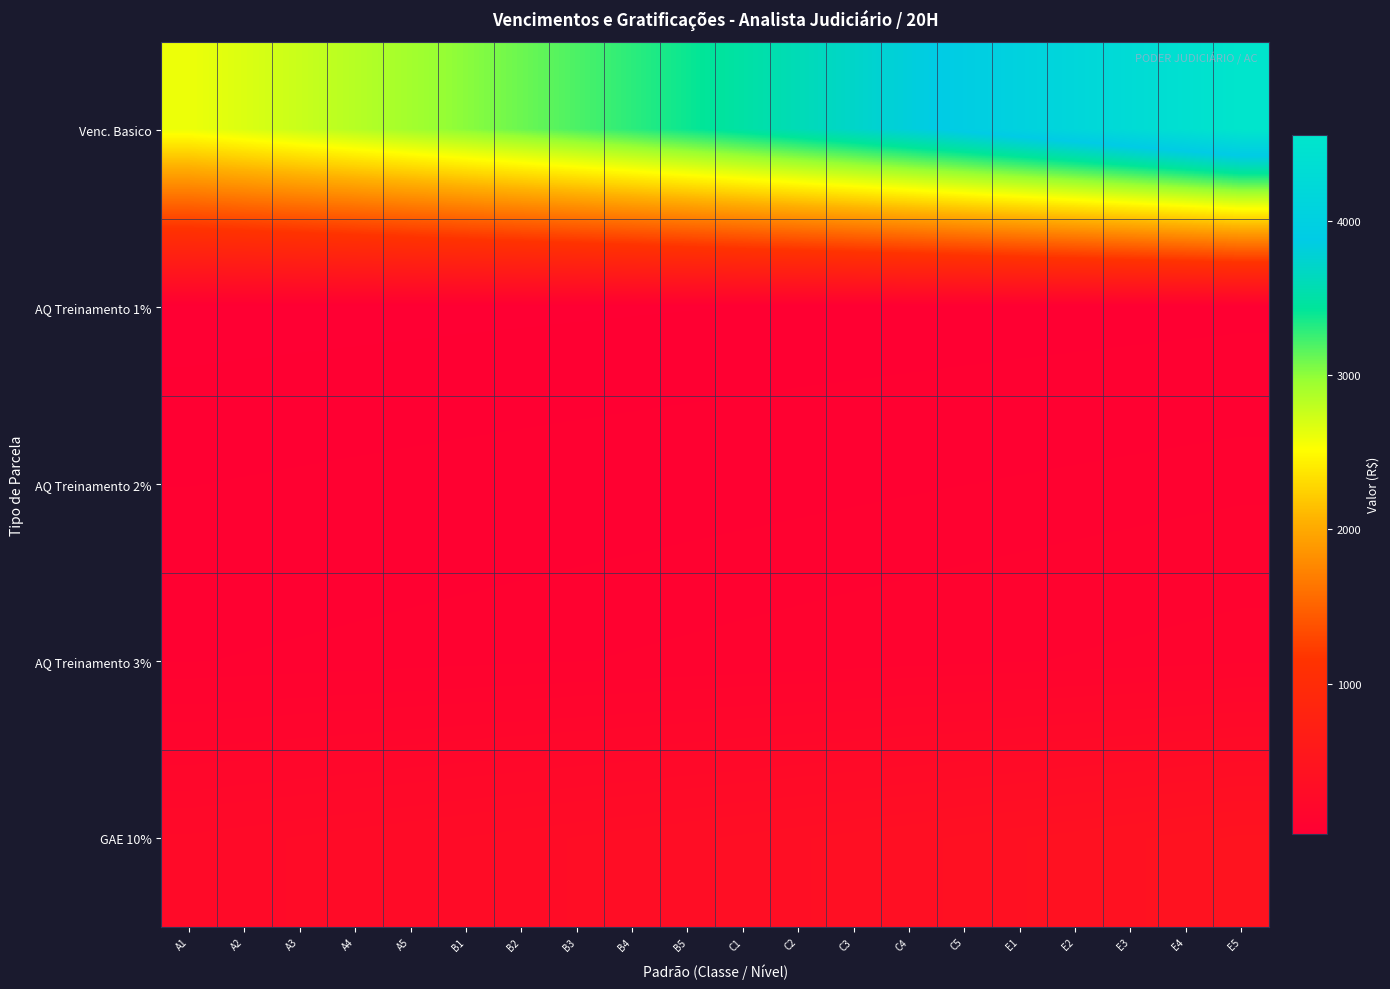

Which series has the largest total across all categories?

Venc. Basico